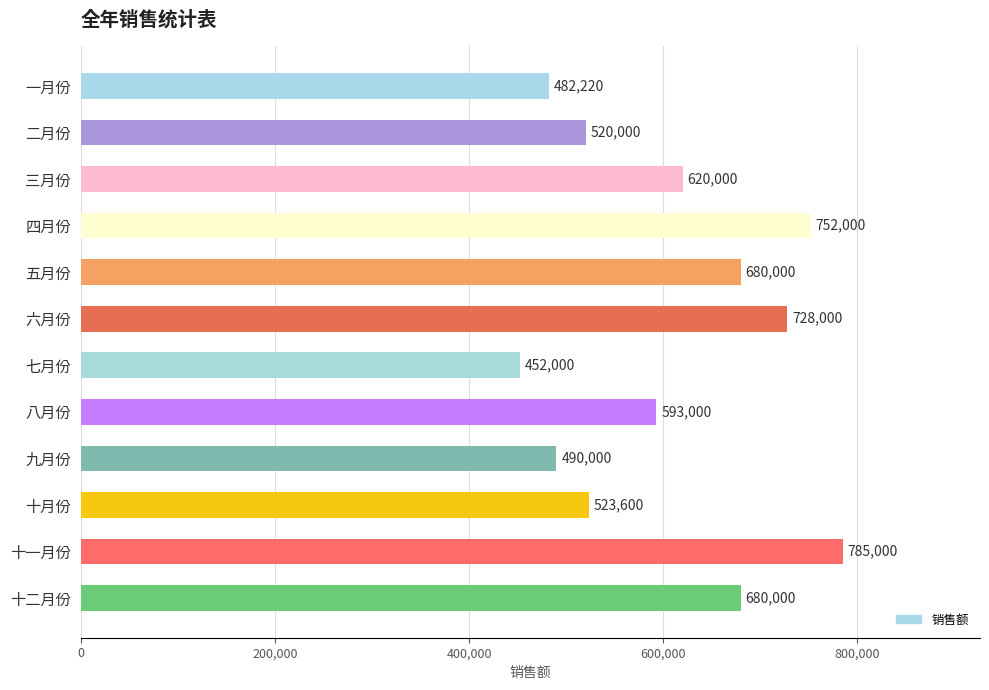

What is the label of the 8th bar from the bottom?

五月份